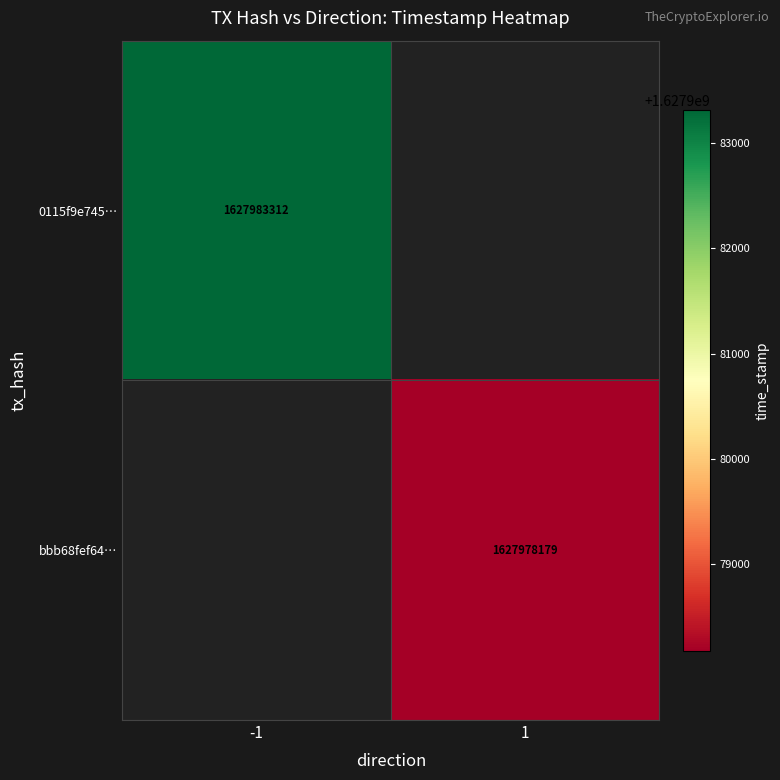

Is it true that bbb68fef64… equals 1627978179 at 1?

True